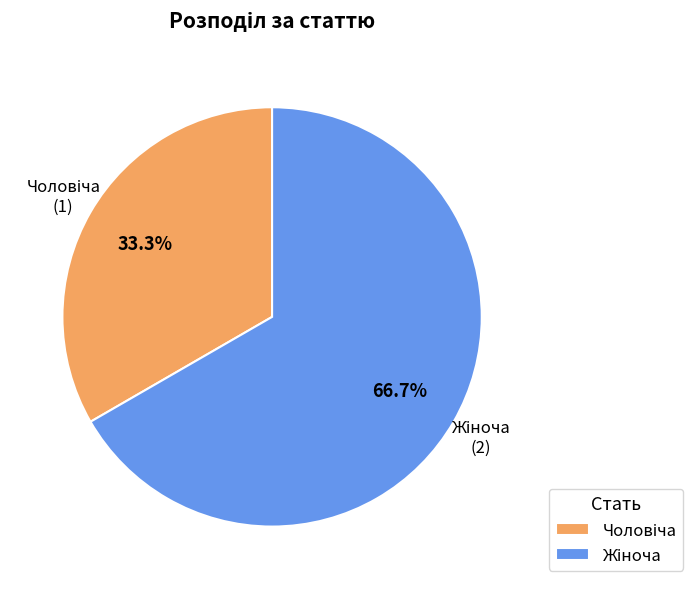

Count the number of slices in the pie.

2